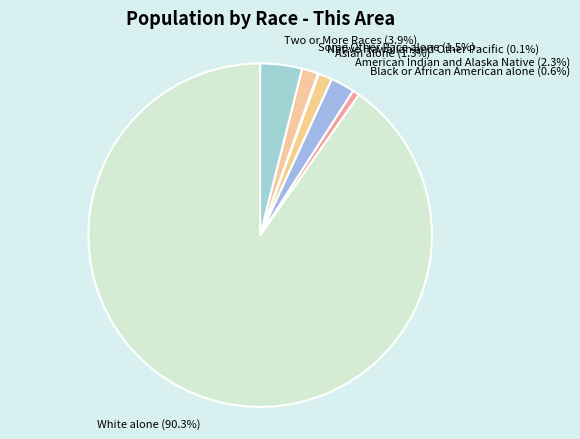

Does any single category account for the majority?

Yes